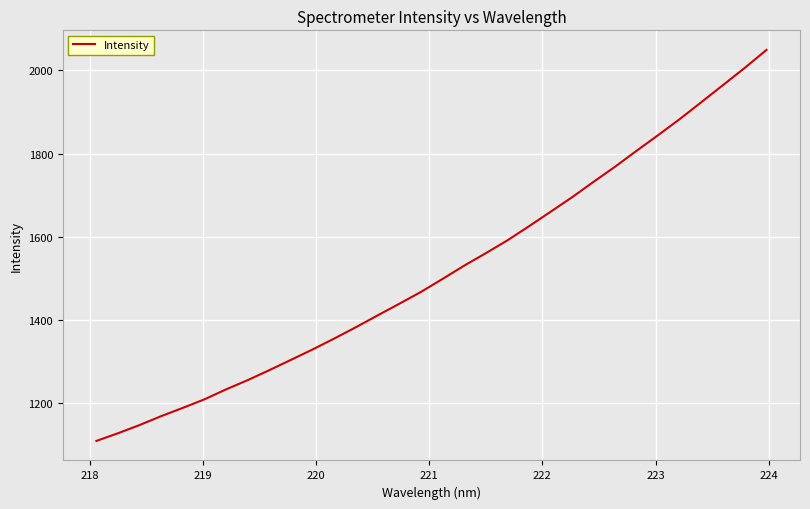

True or false: the data has more than 1 interior local peaks.

False